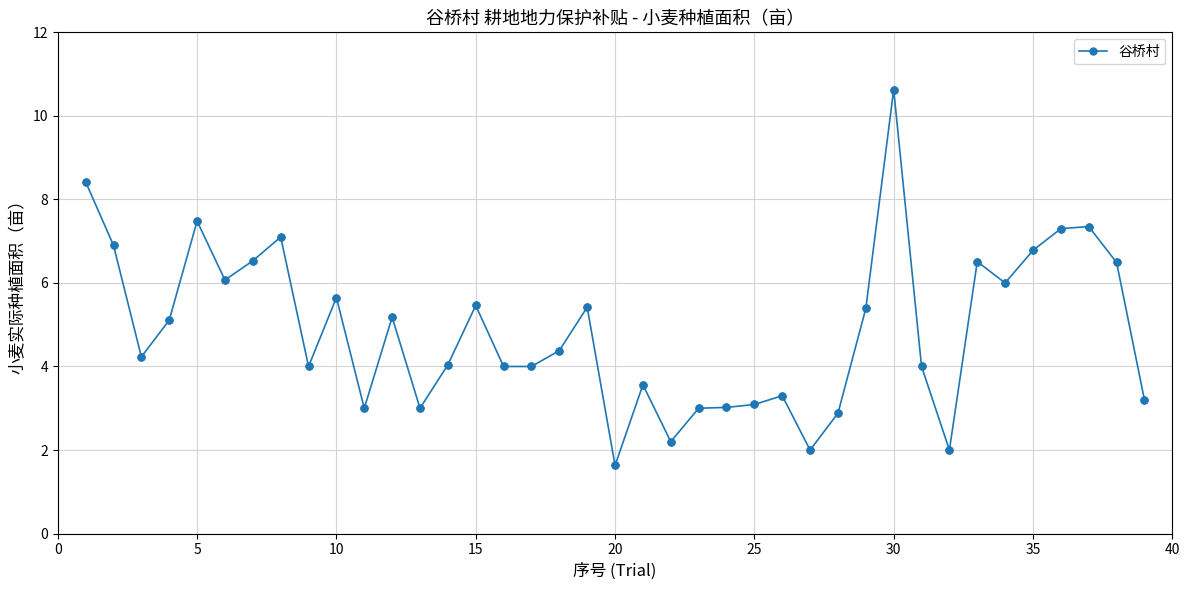

What is the value of the 36th point from the left?

7.3